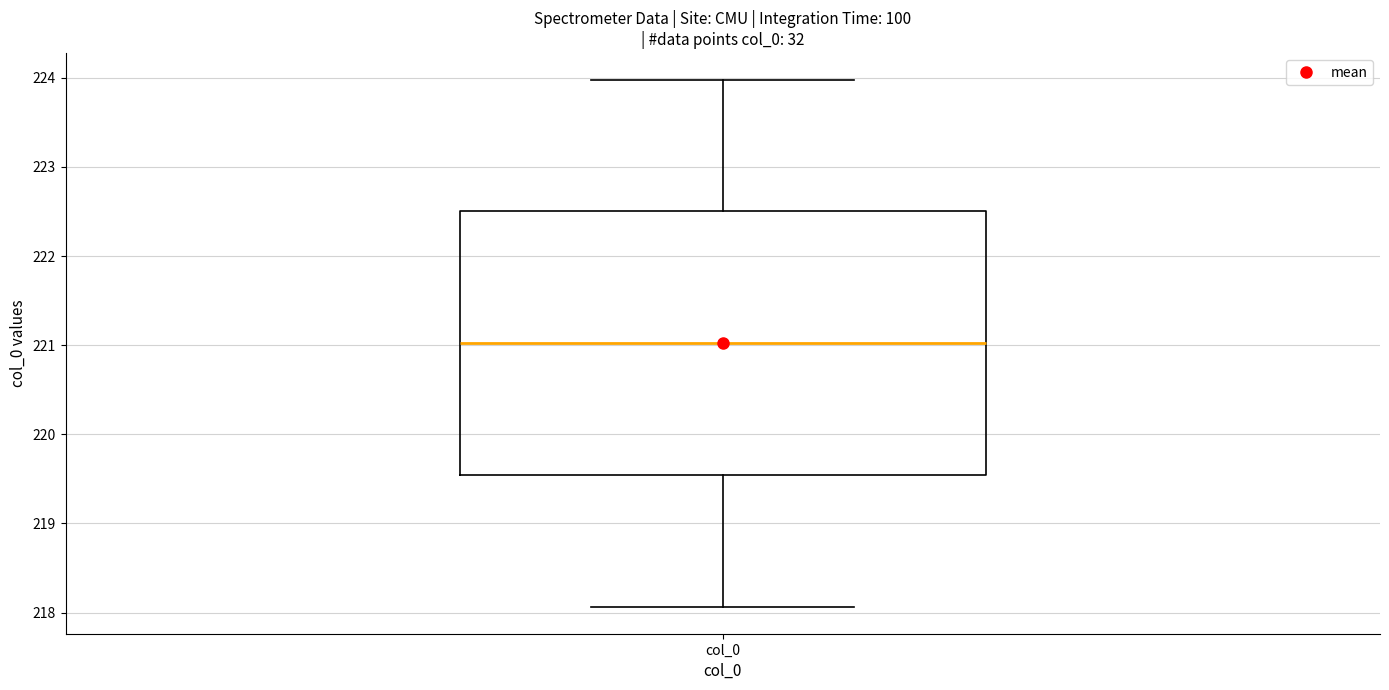

Transcribe this box plot: give where the median line is, the range the box spans, and where the two whiskers end, as read against the y-axis. The values are not printed on the chart, so give them approximately, as read against the axis.

median 221.0, box 219.5 to 222.5, whiskers 218.1 to 224.0